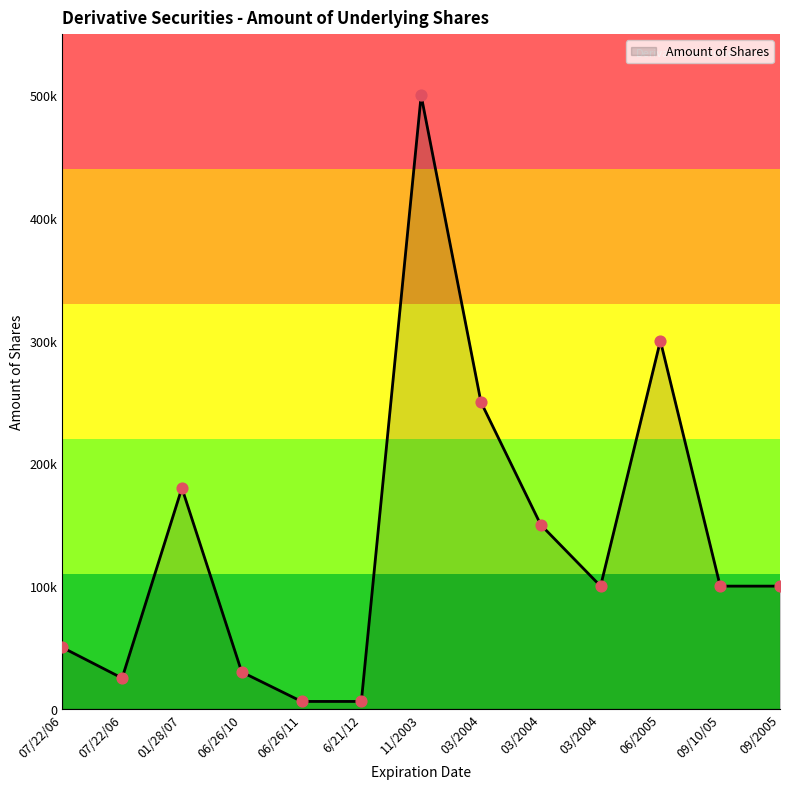

Approximately how many times larger is the value at 07/22/06 compared to 06/2005?

0.2